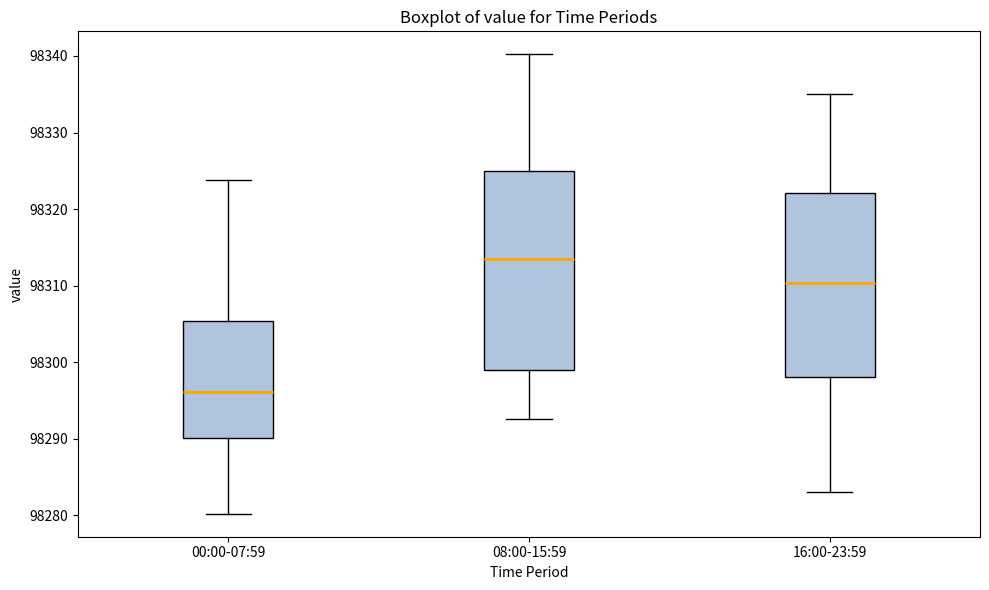

Which box's median line is the lowest?

00:00-07:59